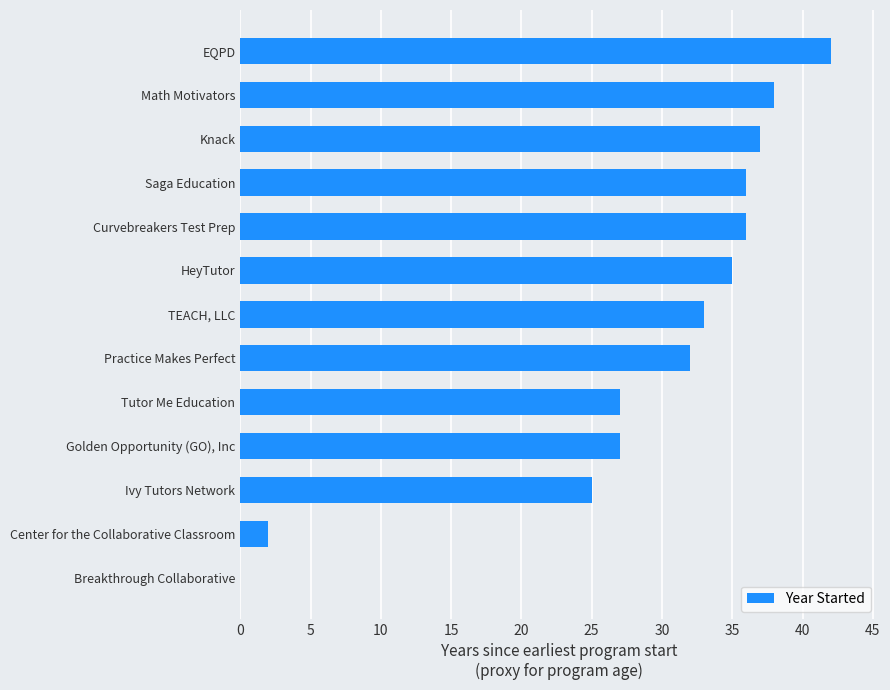

Between Ivy Tutors Network and Math Motivators, which is larger?

Math Motivators